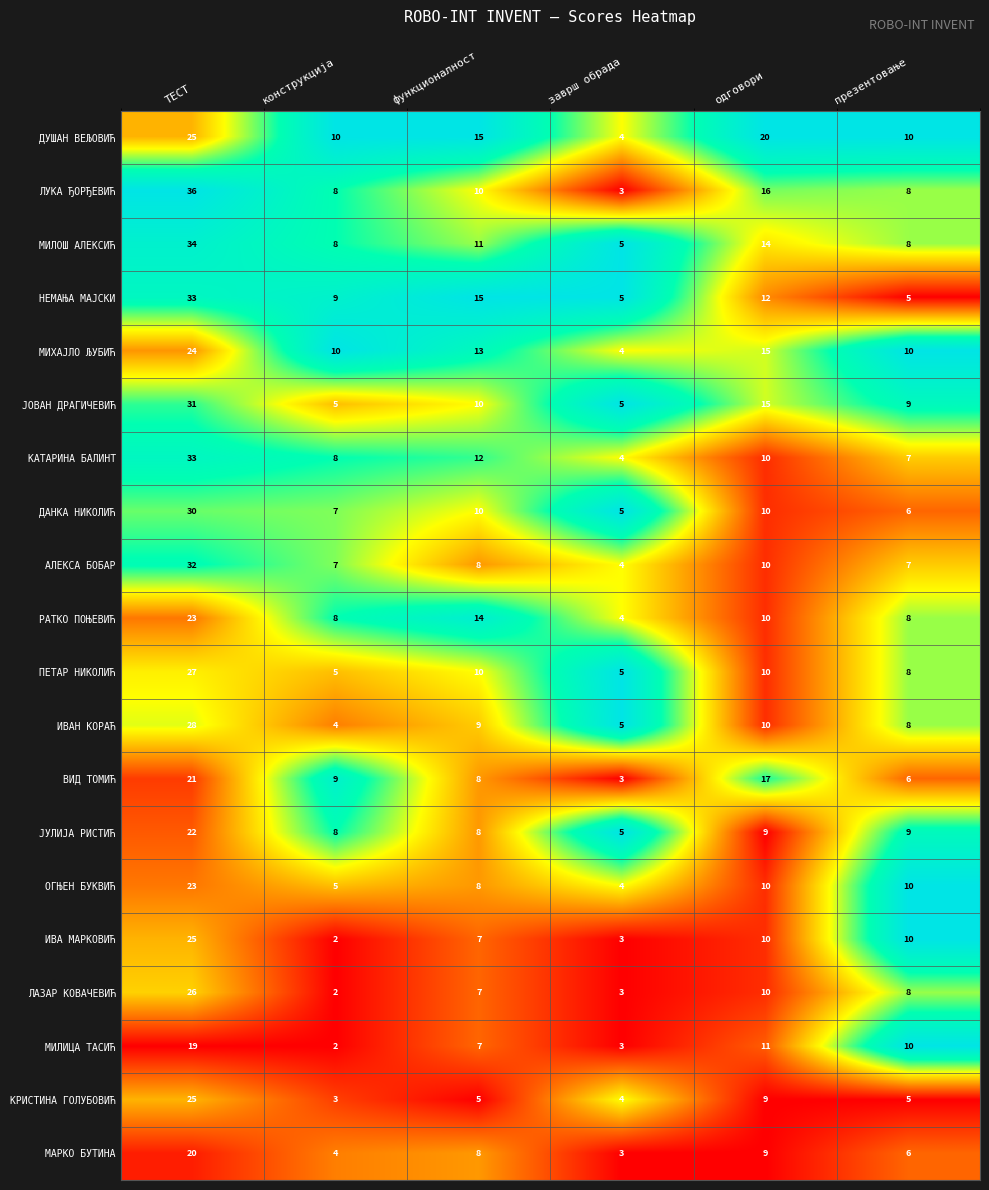

What value does the ОГЊЕН БУКВИЋ series have at конструкција?

5